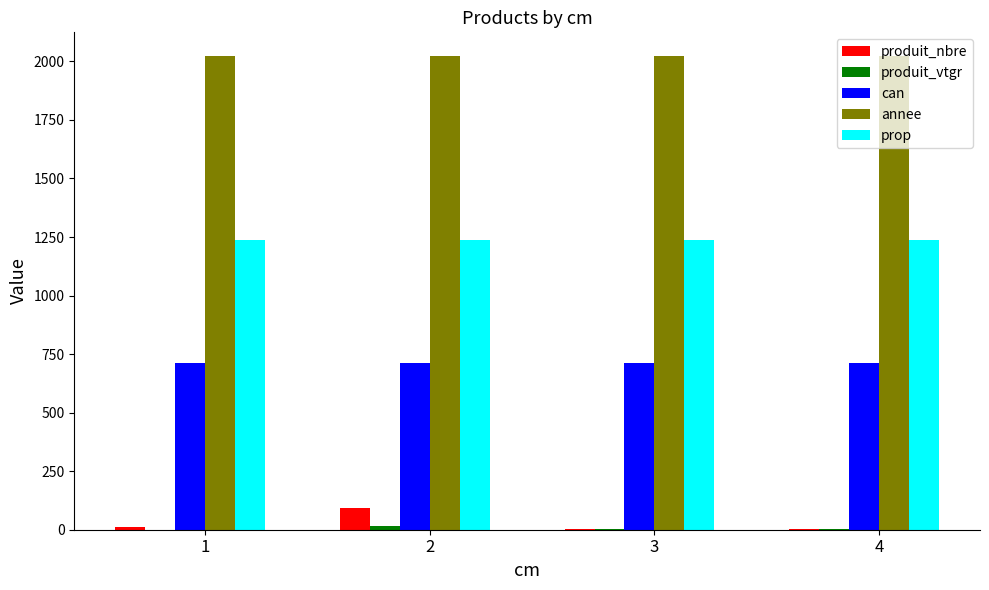

Is it true that prop equals 1238.0 at 3?

True